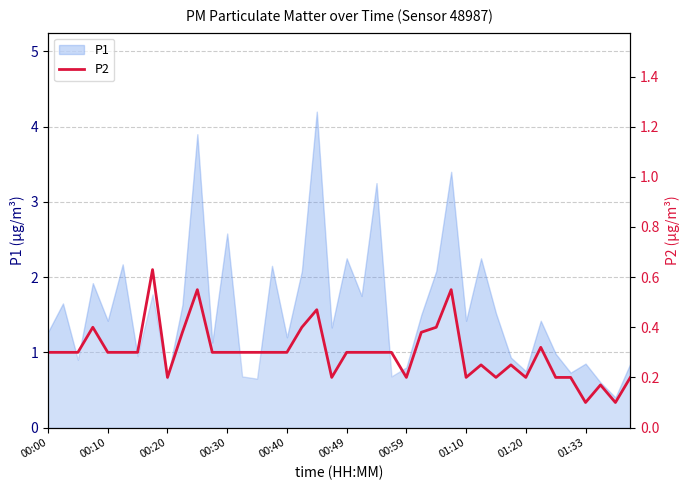

What is the minimum value shown in the chart?

0.1